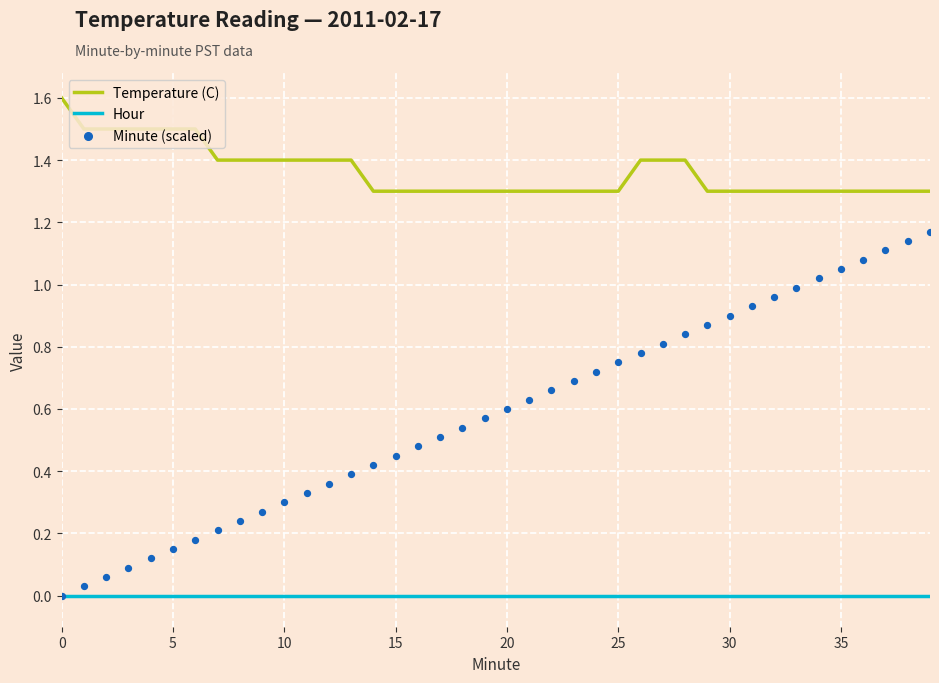

At how many categories does at least one series exceed 1?

40